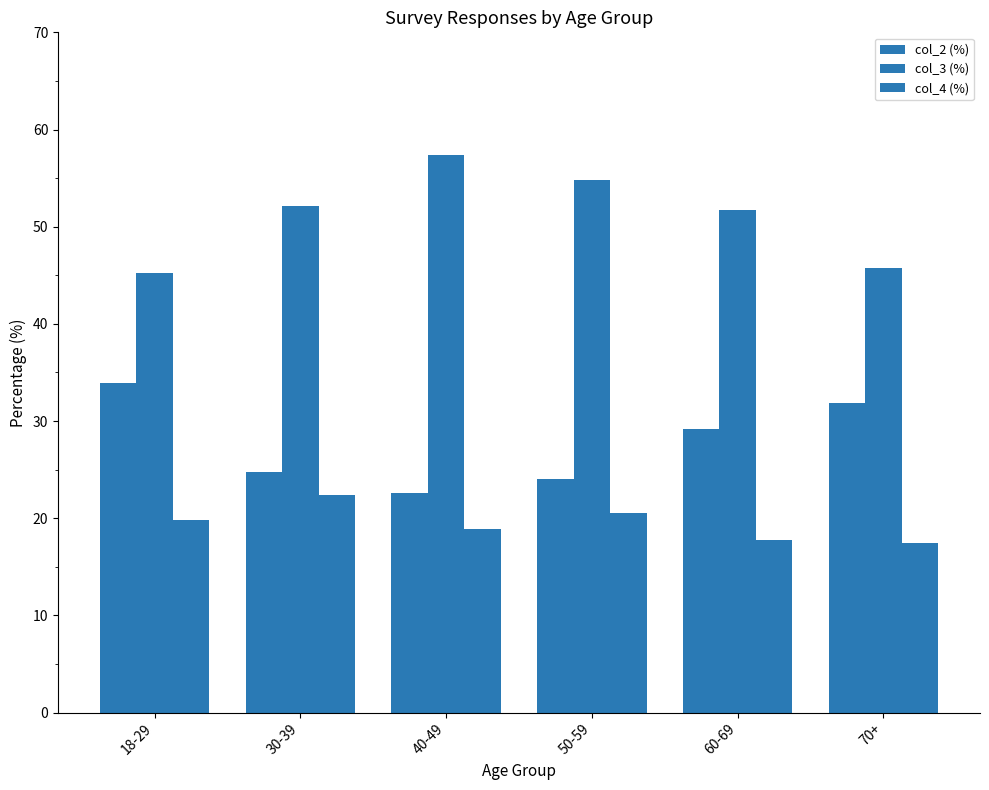

Reading right to left, list all the values displayed in this chart.

col_2 (%): 31.9	29.2	24.0	22.6	24.8	33.9
col_3 (%): 45.7	51.7	54.8	57.4	52.1	45.2
col_4 (%): 17.4	17.8	20.5	18.9	22.4	19.8